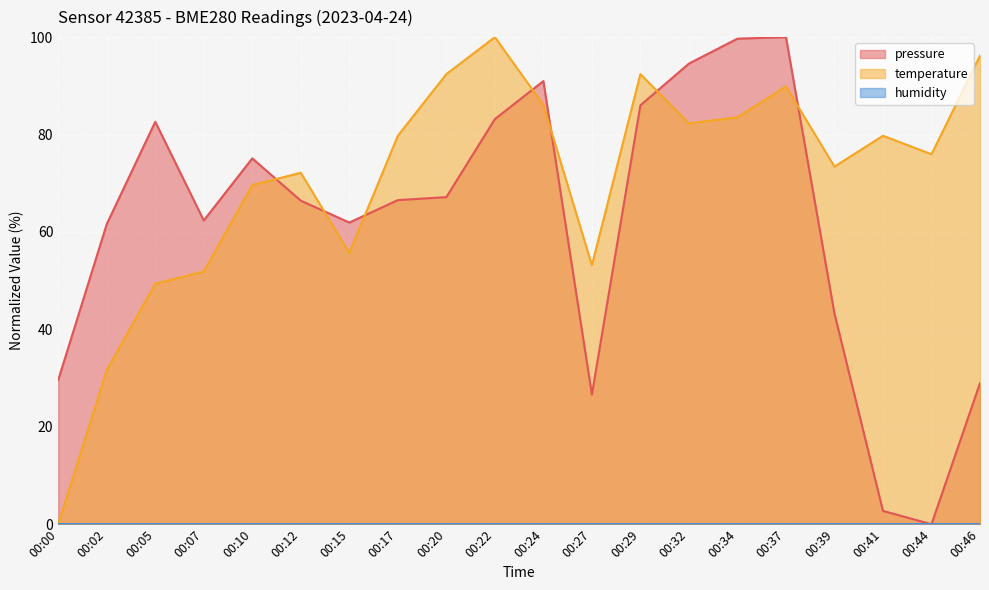

Where is the first local maximum for temperature?

00:12